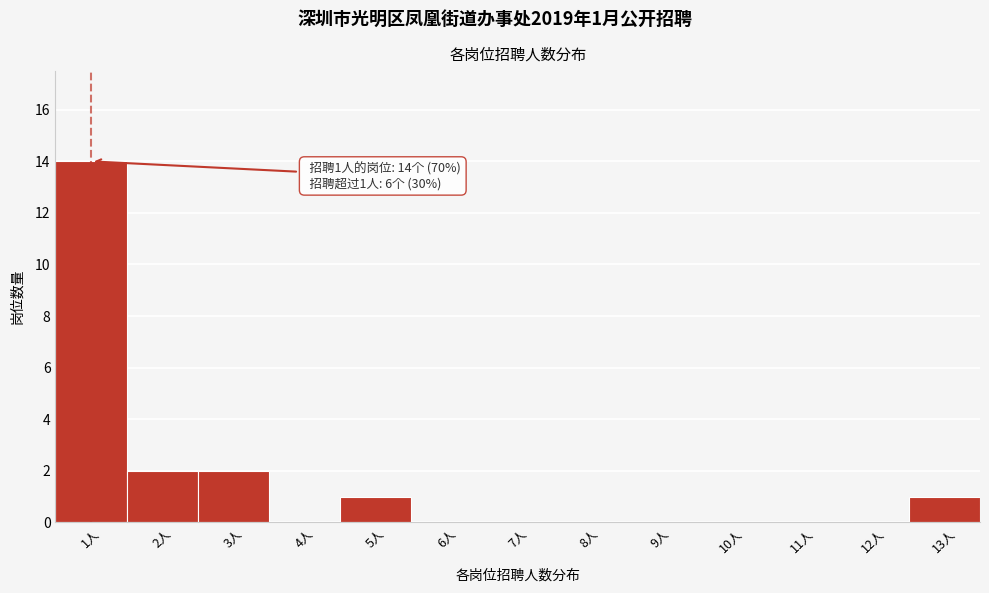

Which range on the x-axis has the tallest bar?

0.5 to 1.5